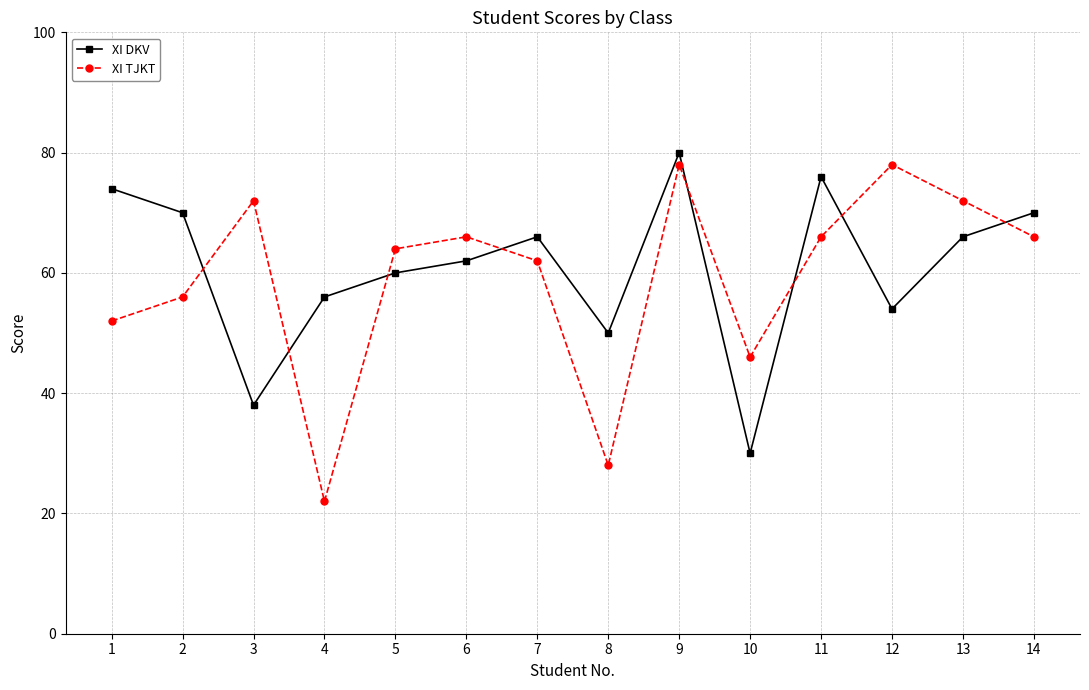

Which label corresponds to the smallest value in the chart?

4